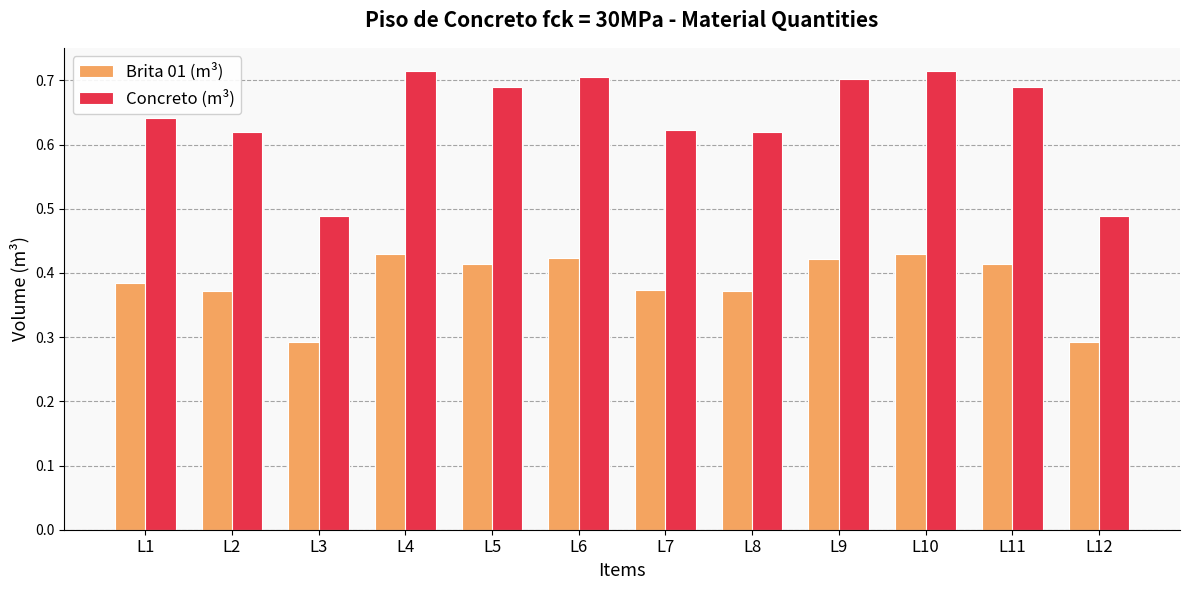

What is the minimum value shown in the chart?

0.3